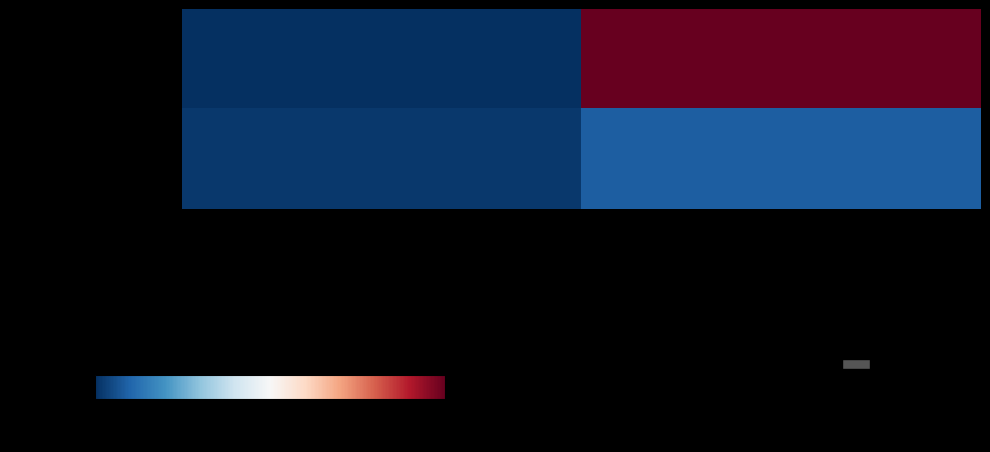

What is the total value across all series at io_index?

108.9